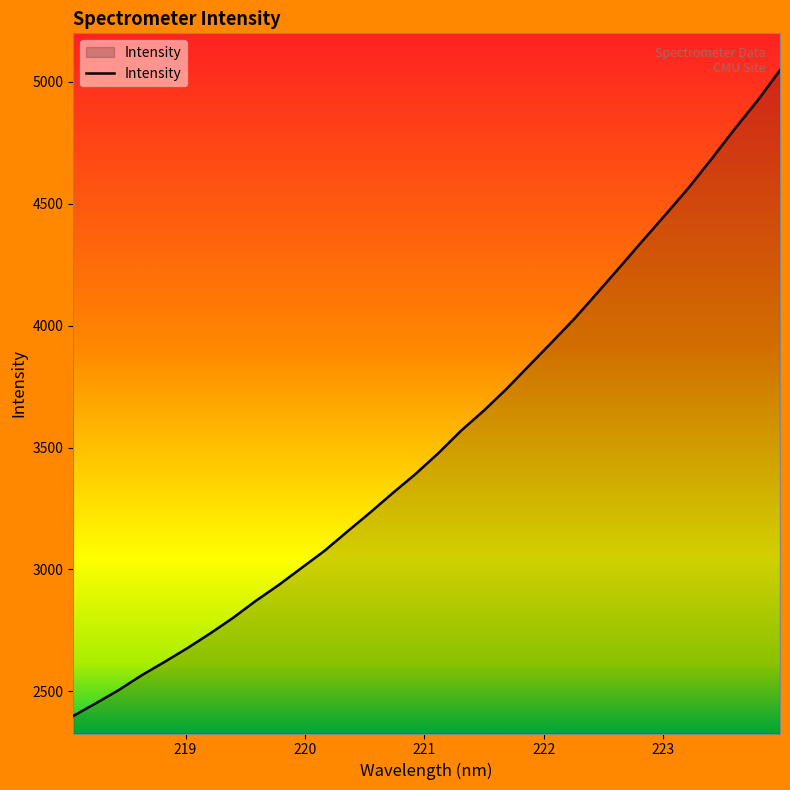

What is the minimum value shown in the chart?

2398.8